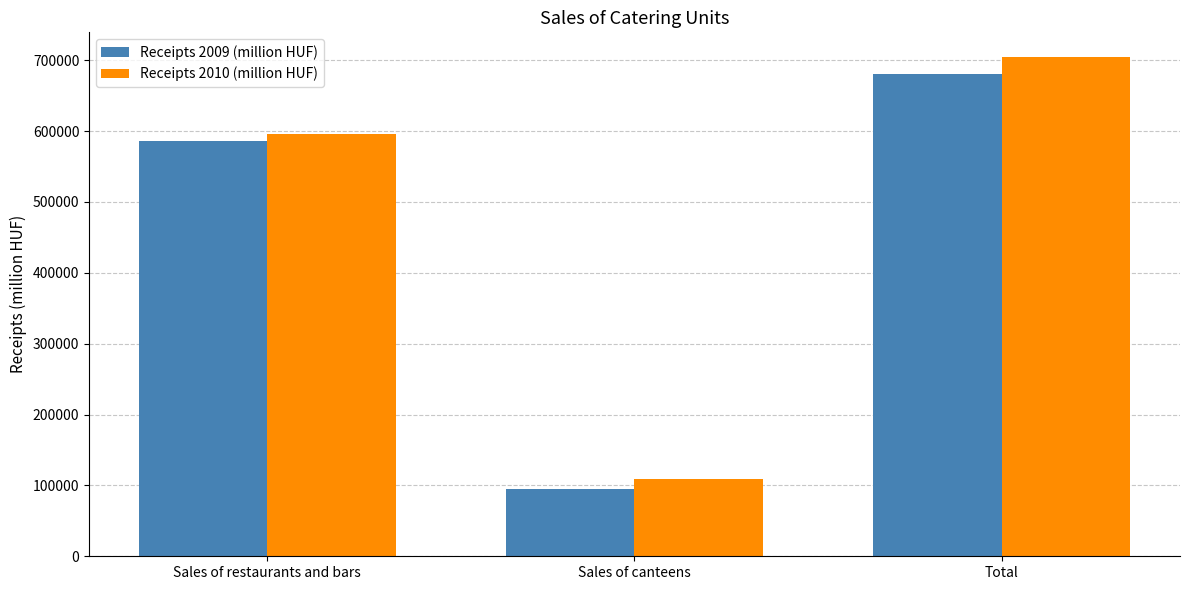

What is the sum of the Receipts 2010 (million HUF) values at Sales of restaurants and bars and Total?

1299494